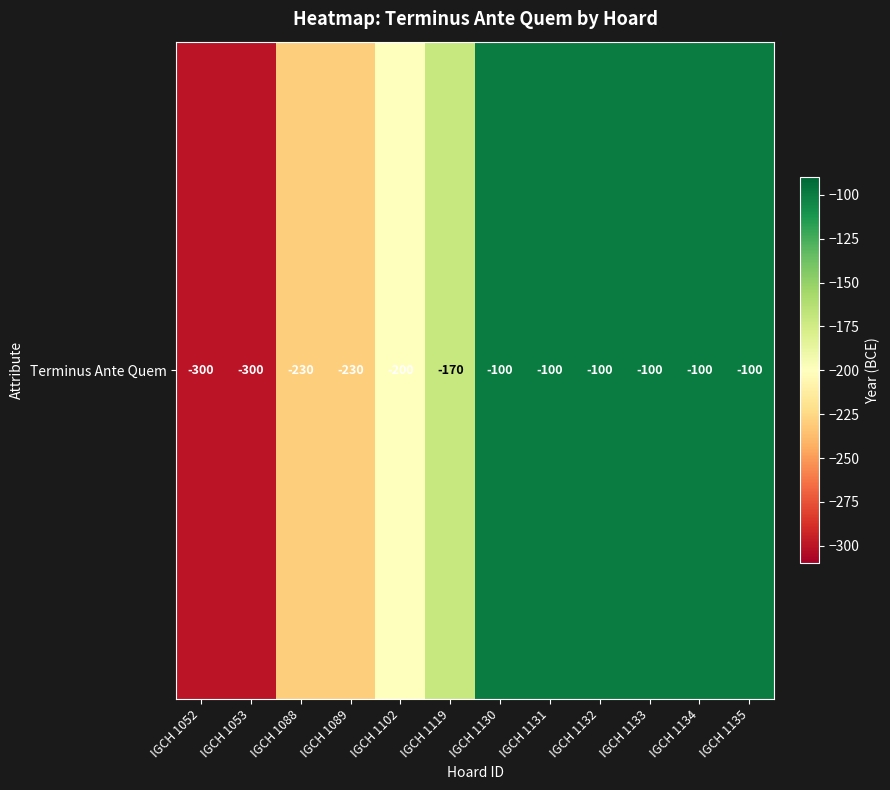

True or false: the data shows -100 at IGCH 1133.

True